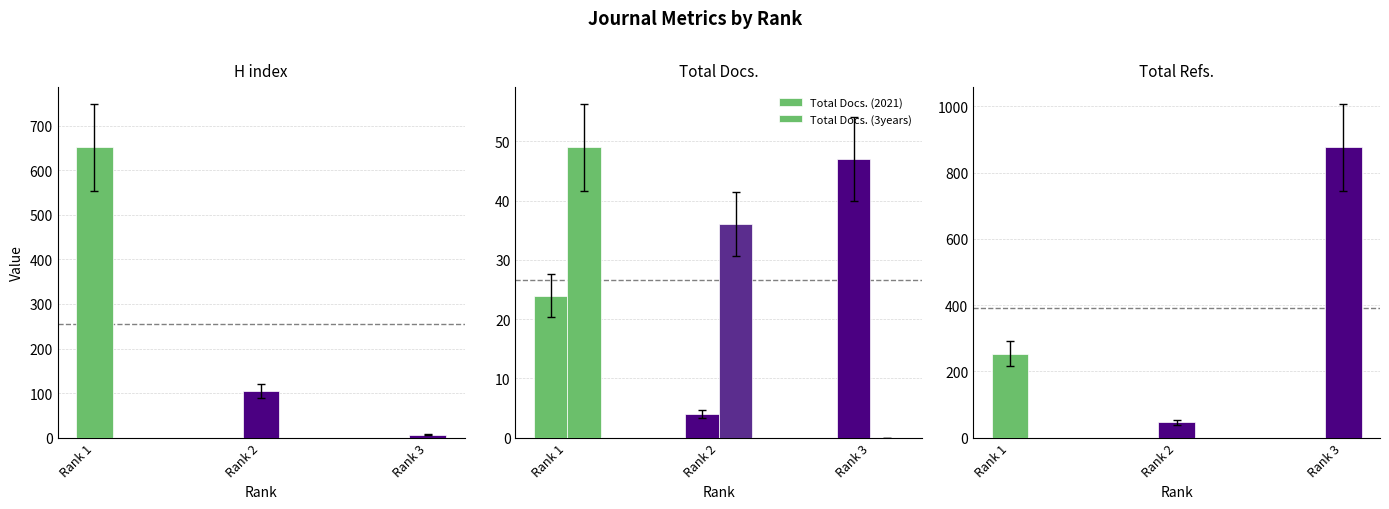

What is the spread (max minus min) of values at Rank 1?

627